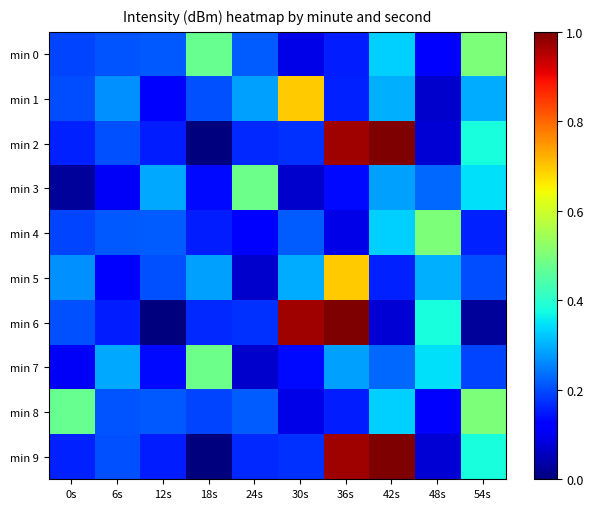

Which series changed the most between 24s and 54s?

min 0